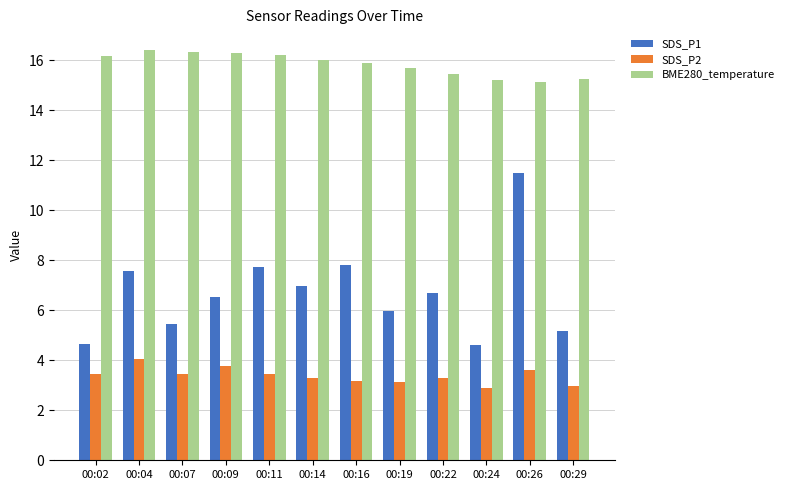

Read the SDS_P1 value at 00:11.

7.7